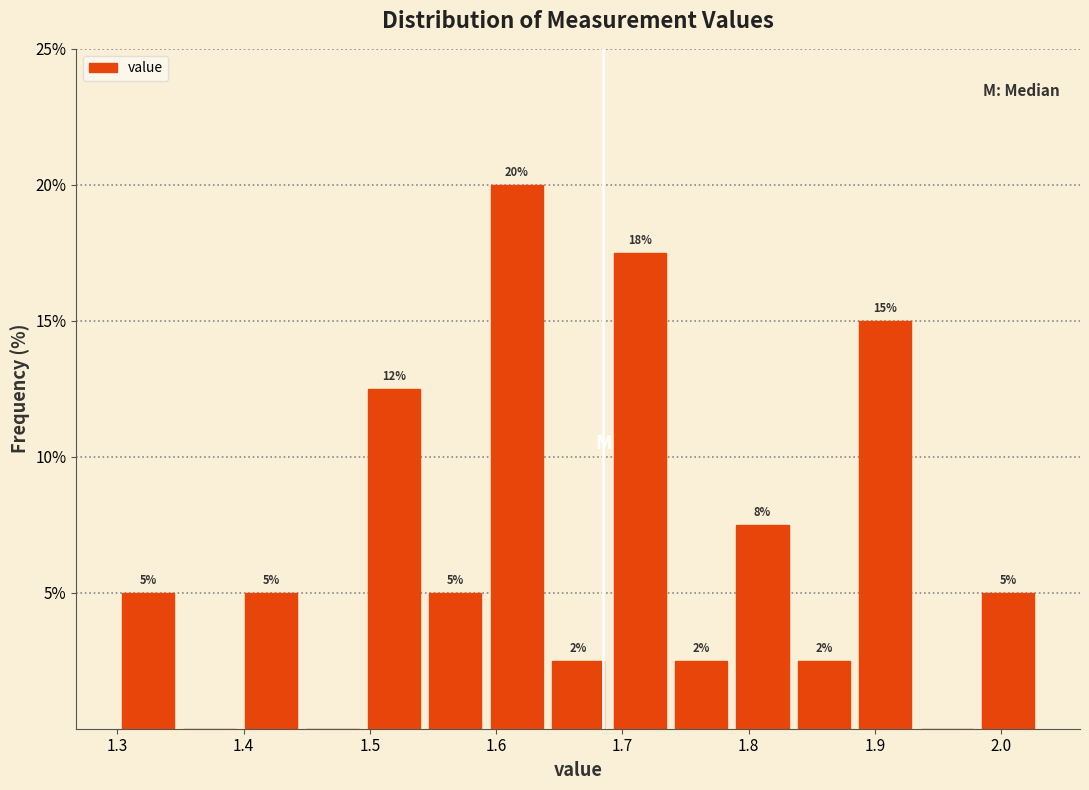

Over which range of the x-axis is the bar tallest?

1.59 to 1.64